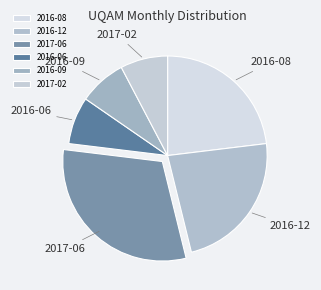

True or false: 2017-02 accounts for 8% of the total.

True